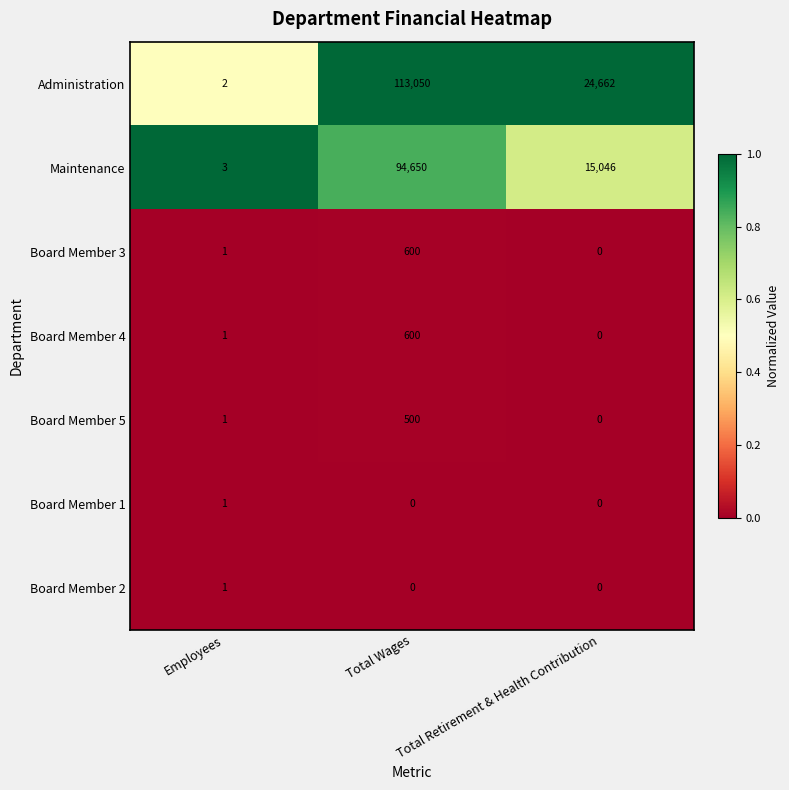

True or false: Maintenance has a value of 94650 at Total Wages.

True